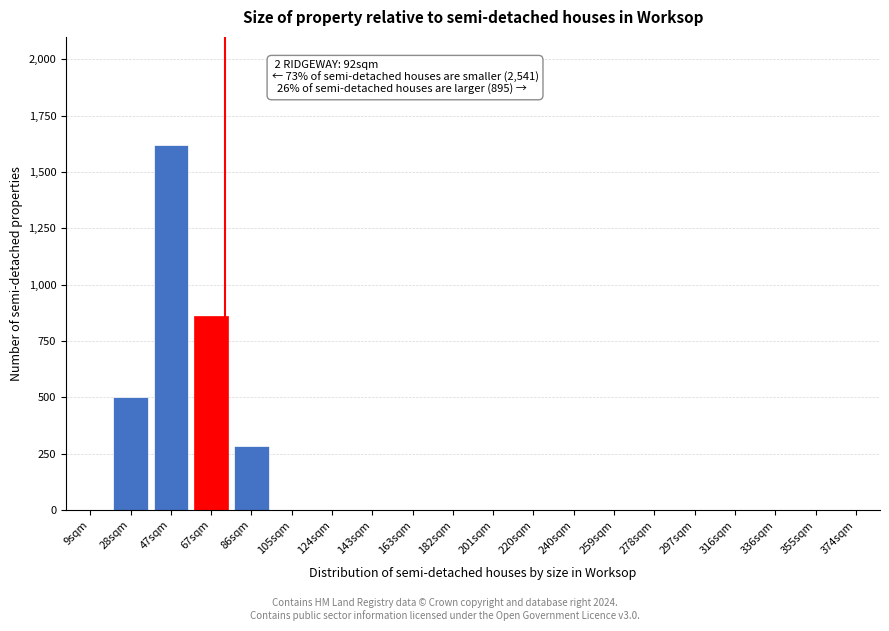

Reading right to left, what are all the values shown in this chart?

374sqm=0	355sqm=0	336sqm=0	316sqm=0	297sqm=0	278sqm=0	259sqm=0	240sqm=0	220sqm=0	201sqm=0	182sqm=0	163sqm=0	143sqm=0	124sqm=0	105sqm=0	86sqm=285	67sqm=860	47sqm=1620	28sqm=500	9sqm=0